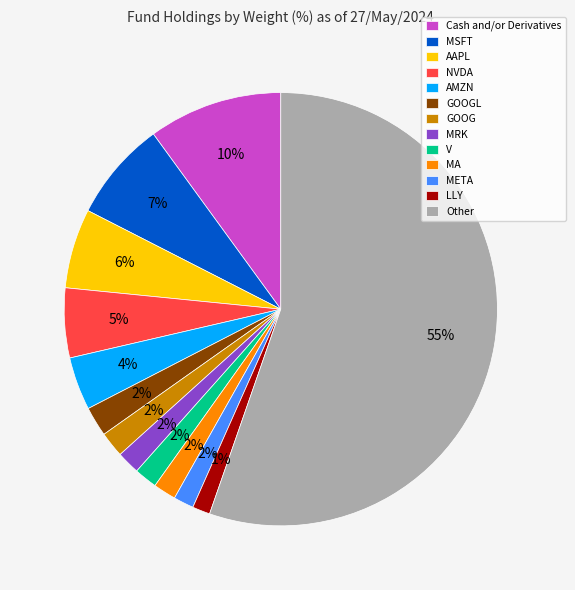

To the nearest percent, what percentage of the pie is Cash and/or Derivatives?

10%